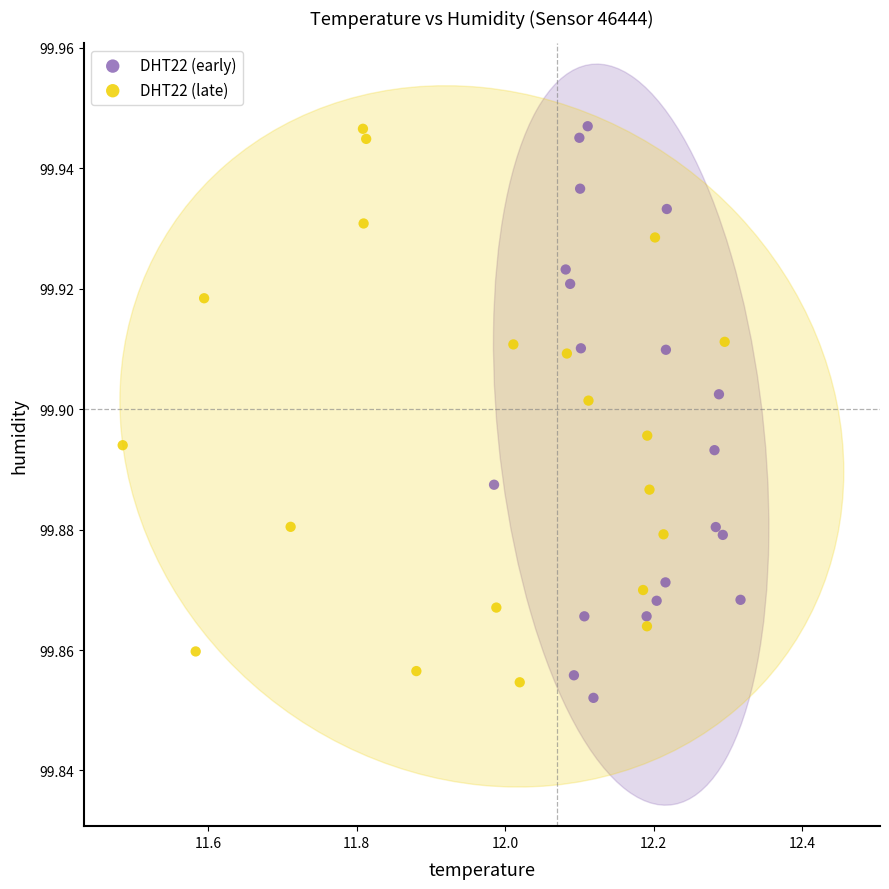

What are all the series names shown in the legend?

DHT22 (early), DHT22 (late)